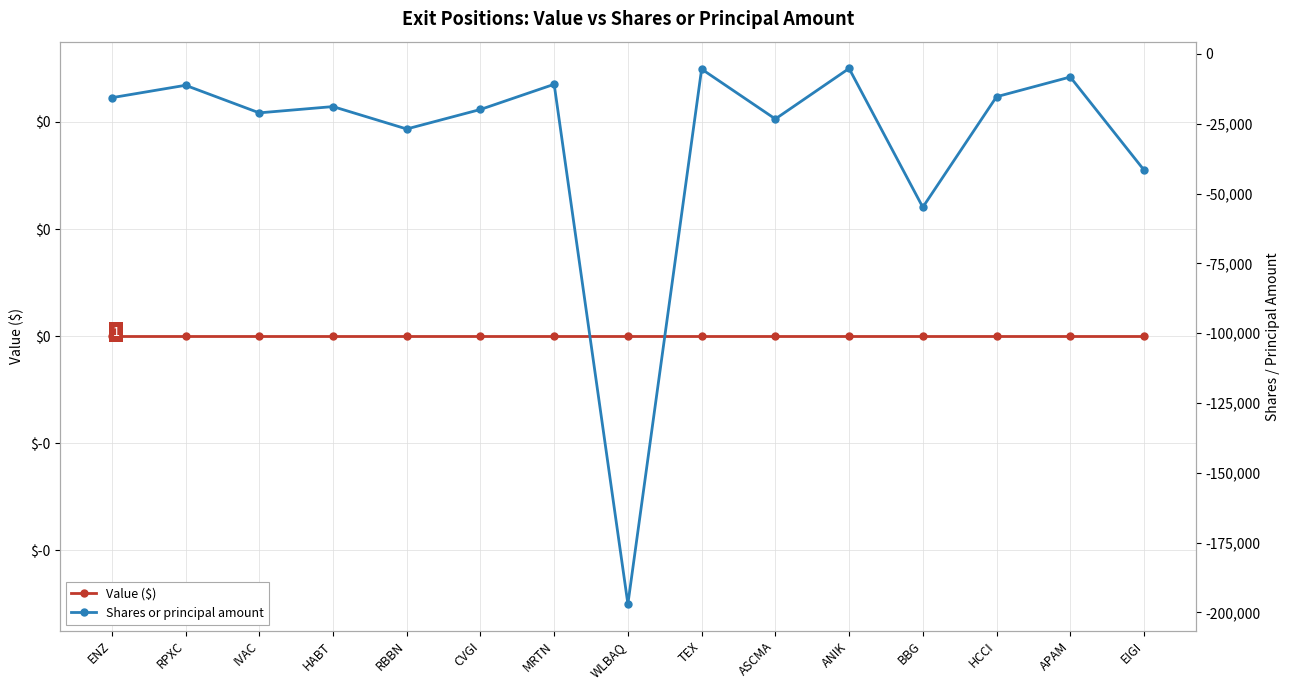

At which category is the sum across all series the highest?

ANIK